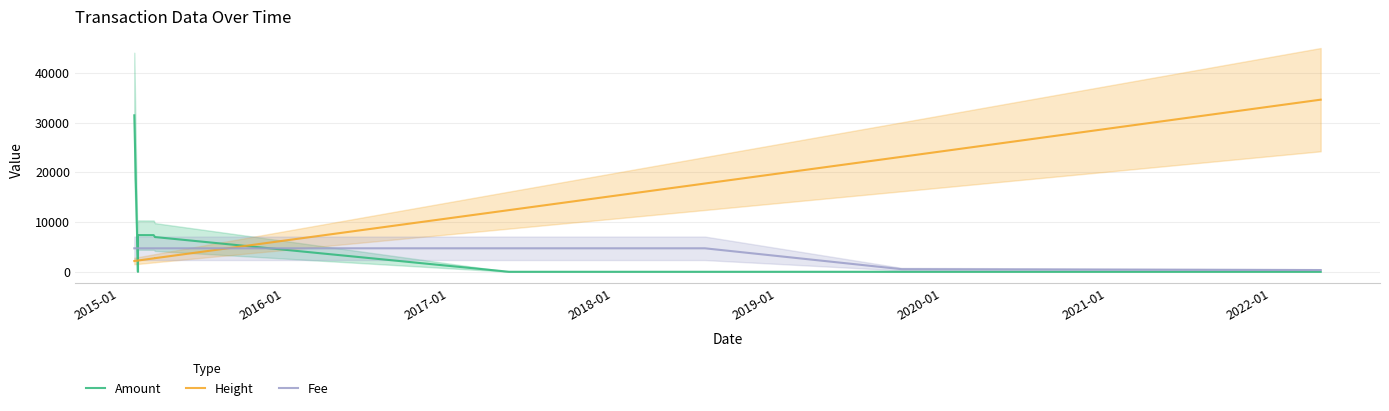

Count the number of data series in this chart.

3